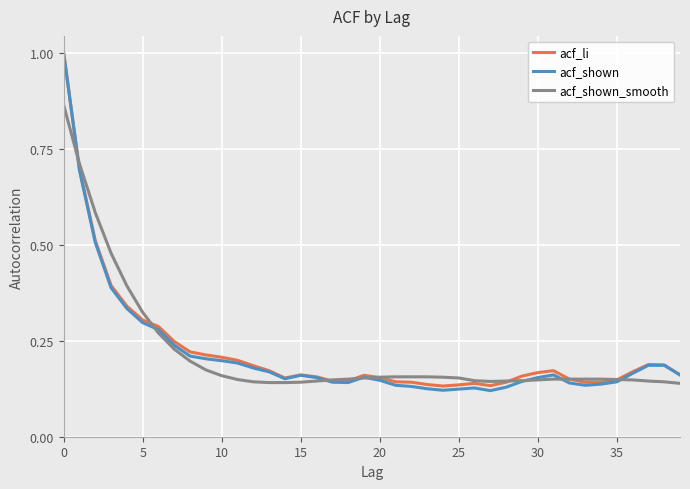

What is the greatest value displayed?

1.0